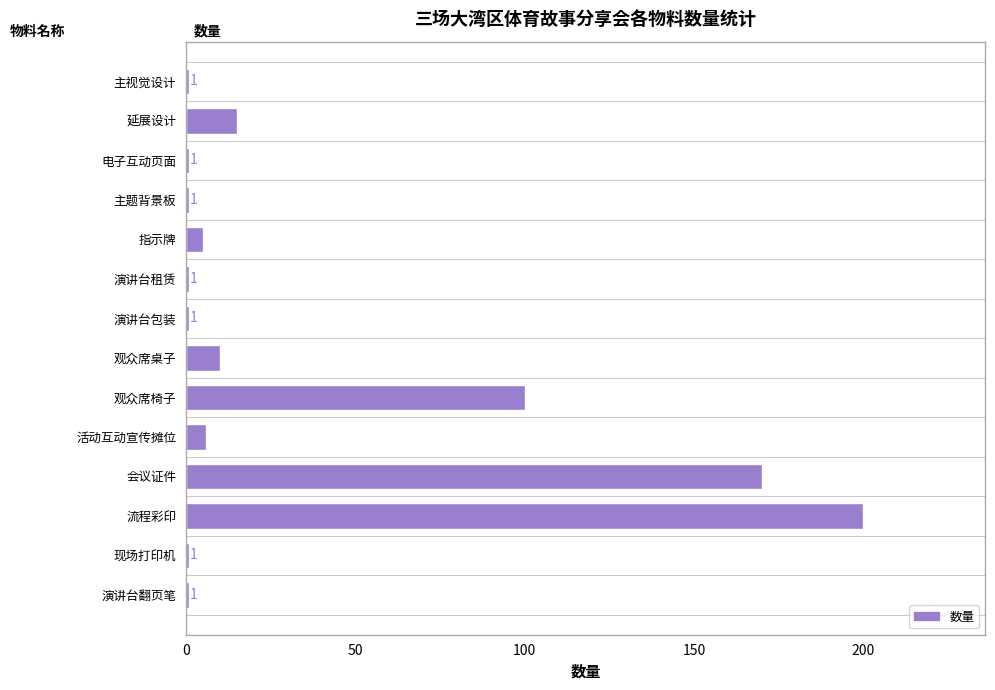

What is the difference between the second highest and minimum values?

169